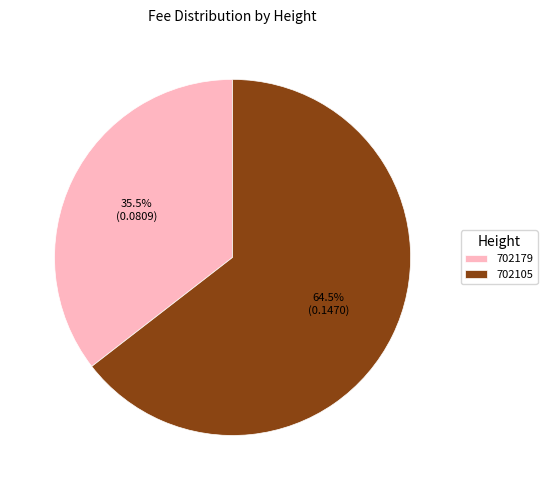

Between 702105 and 702179, which is larger?

702105